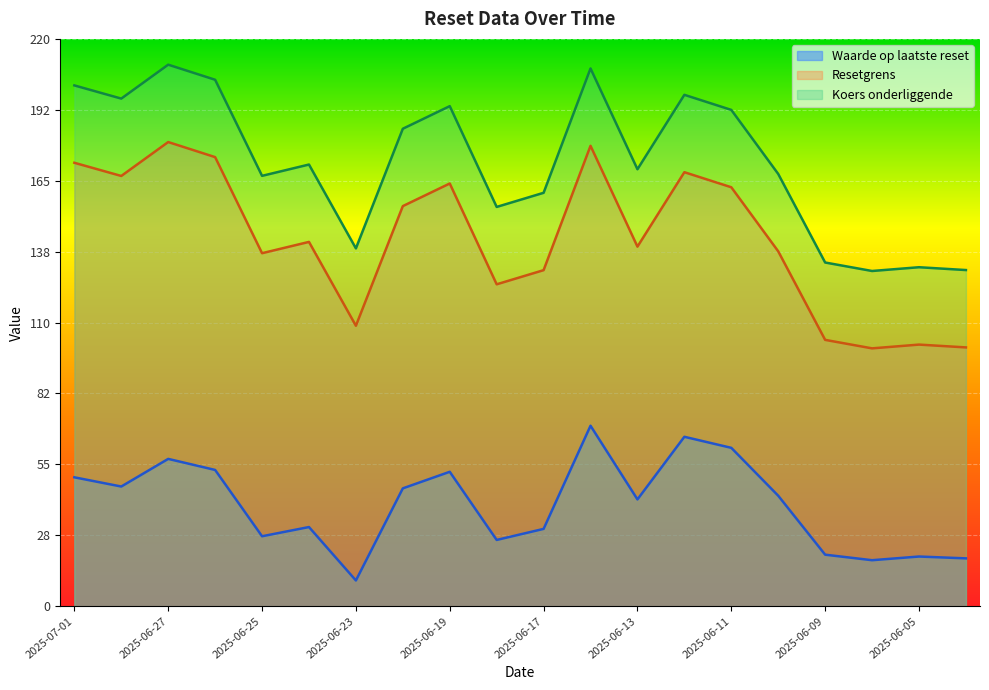

What is the minimum value shown in the chart?

10.0